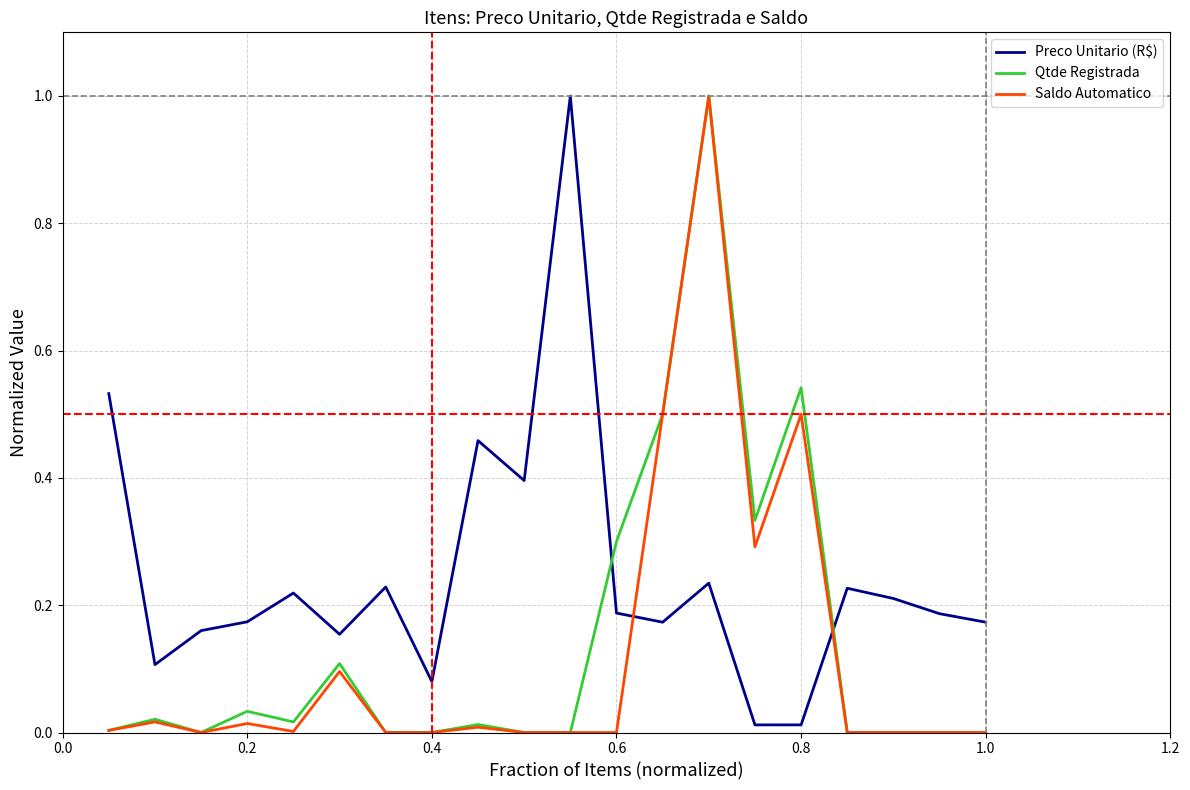

What is the greatest value displayed?

1.0